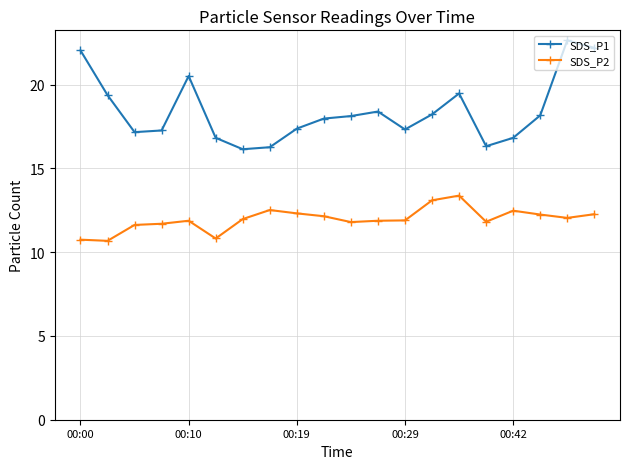

Which series has the largest total across all categories?

SDS_P1